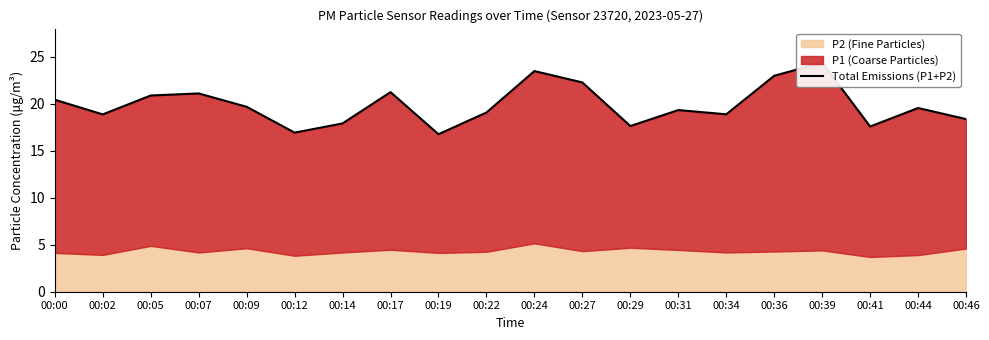

List the labels in order of value, largest first.

00:39, 00:24, 00:36, 00:27, 00:17, 00:07, 00:05, 00:00, 00:09, 00:44, 00:31, 00:22, 00:34, 00:02, 00:46, 00:14, 00:29, 00:41, 00:12, 00:19